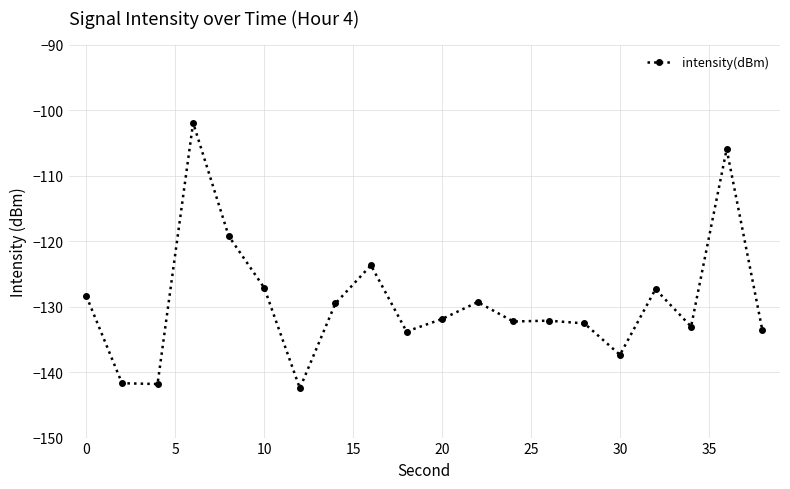

Does the chart have visible grid lines?

Yes